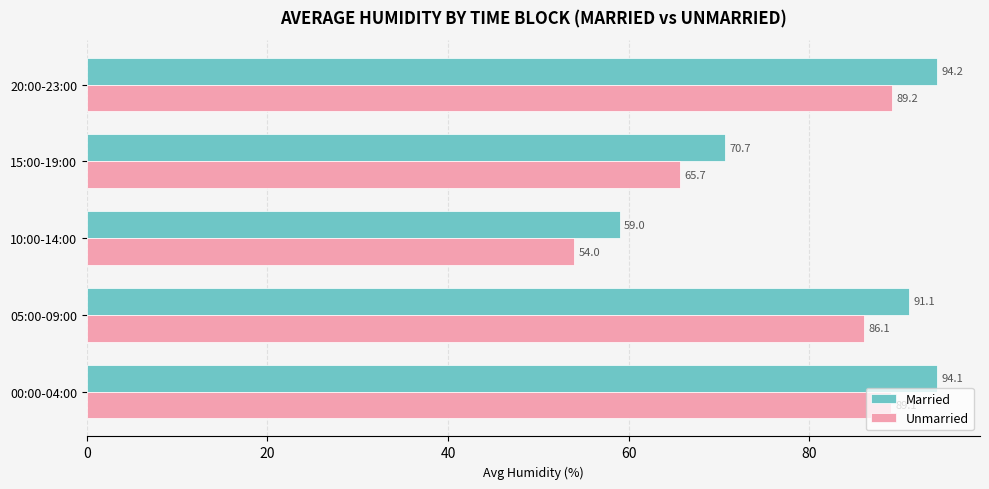

How many series are shown in this chart?

2